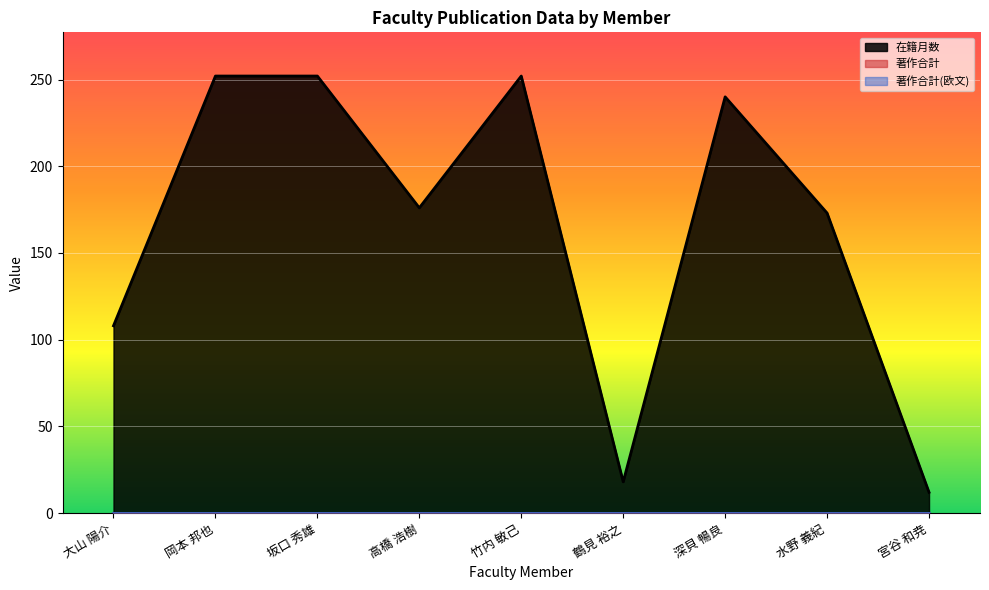

Count the number of data series in this chart.

3